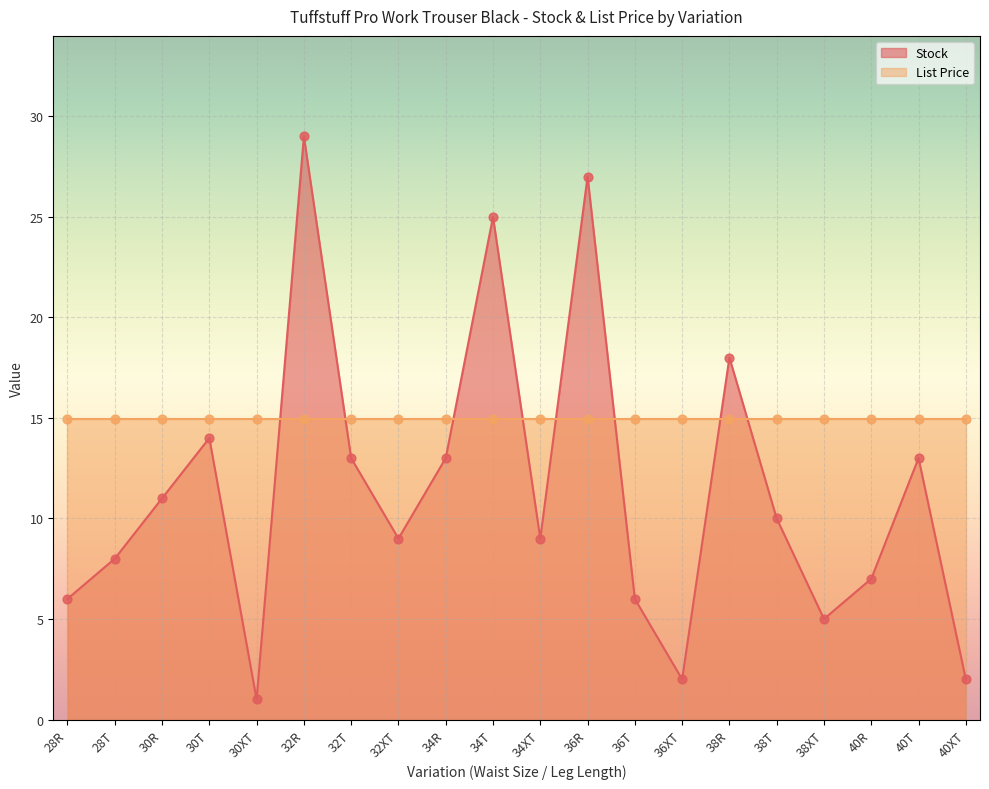

Approximately how many times larger is the value at 32R compared to 40T?

2.2